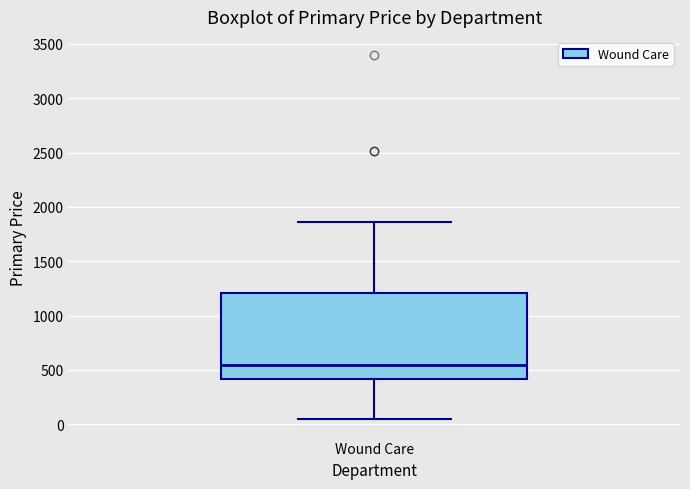

Transcribe this box plot: give where the median line is, the range the box spans, and where the two whiskers end, as read against the y-axis. The values are not printed on the chart, so give them approximately, as read against the axis.

median 550, box 400 to 1200, whiskers 50 to 1850